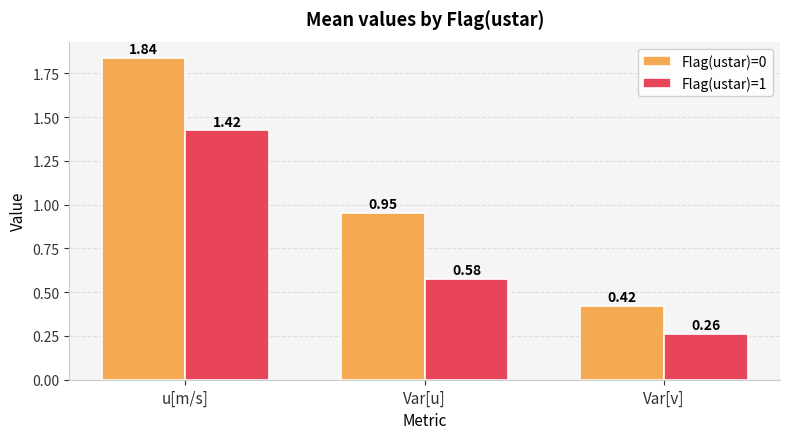

Which series changed the most between u[m/s] and Var[u]?

Flag(ustar)=0